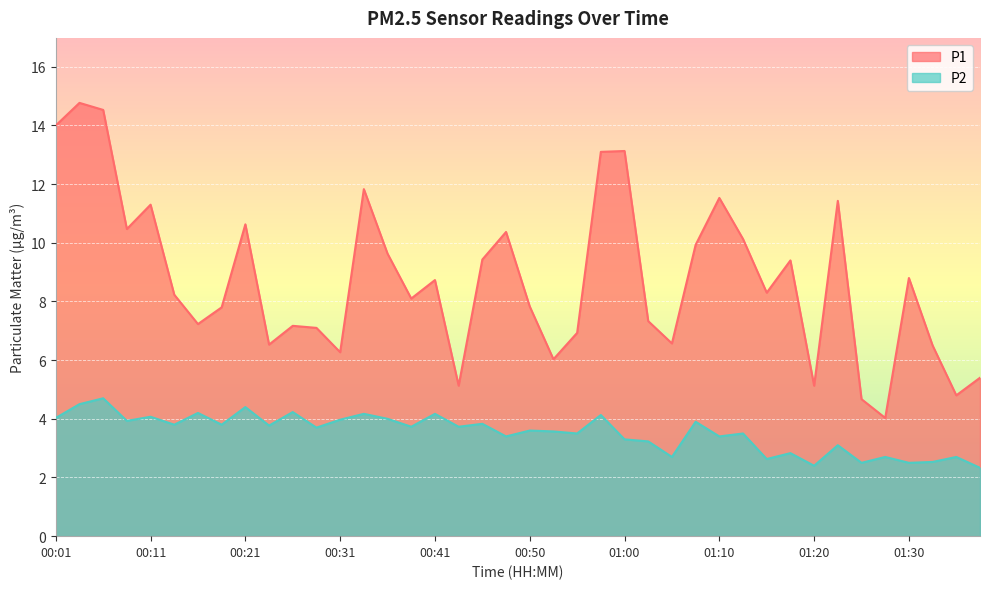

Where is P1 nearest to the value 9?

01:30